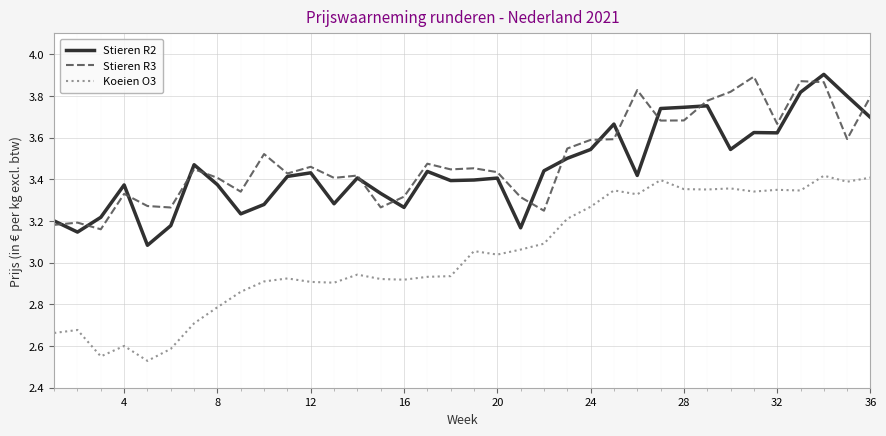

True or false: Stieren R2 and Koeien O3 intersect in this chart.

False